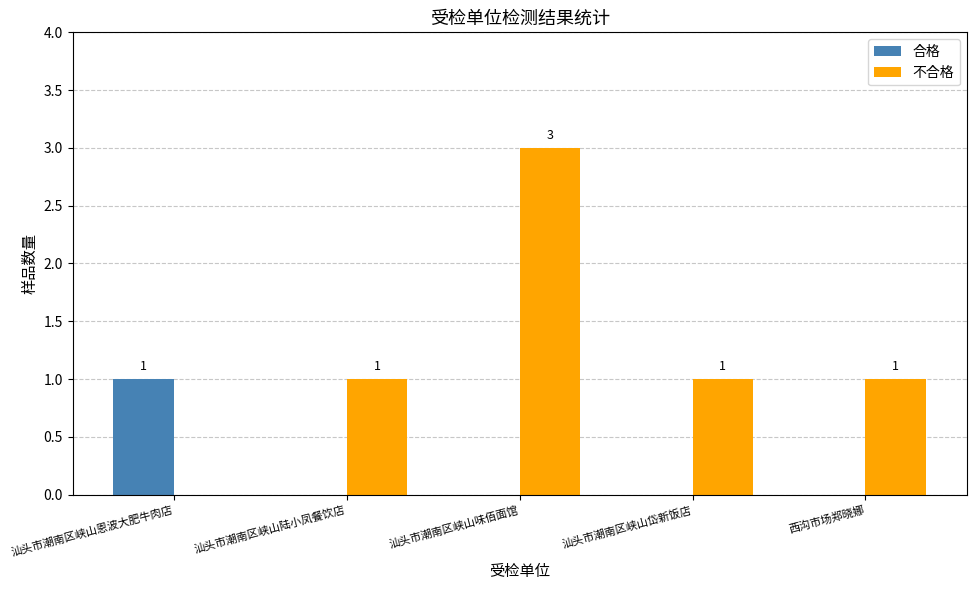

Is it true that 合格 equals 1 at 汕头市潮南区峡山恩波大肥牛肉店?

True